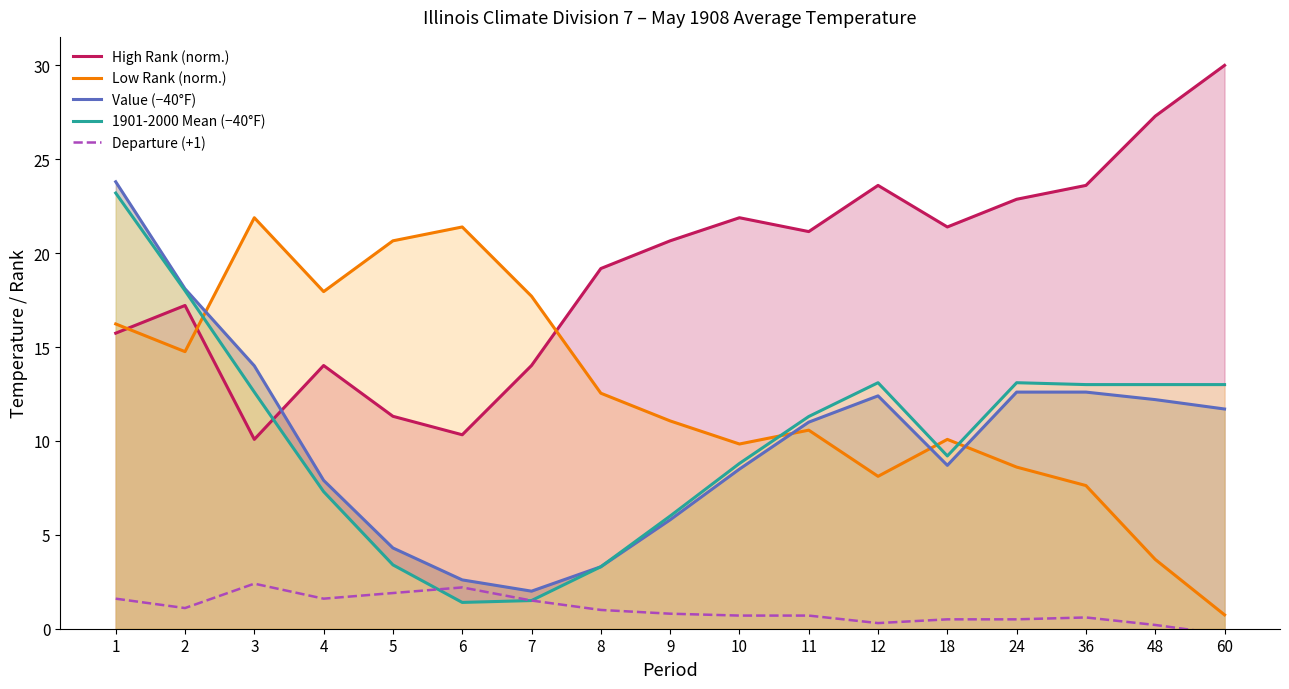

How many lines are shown in the chart?

5